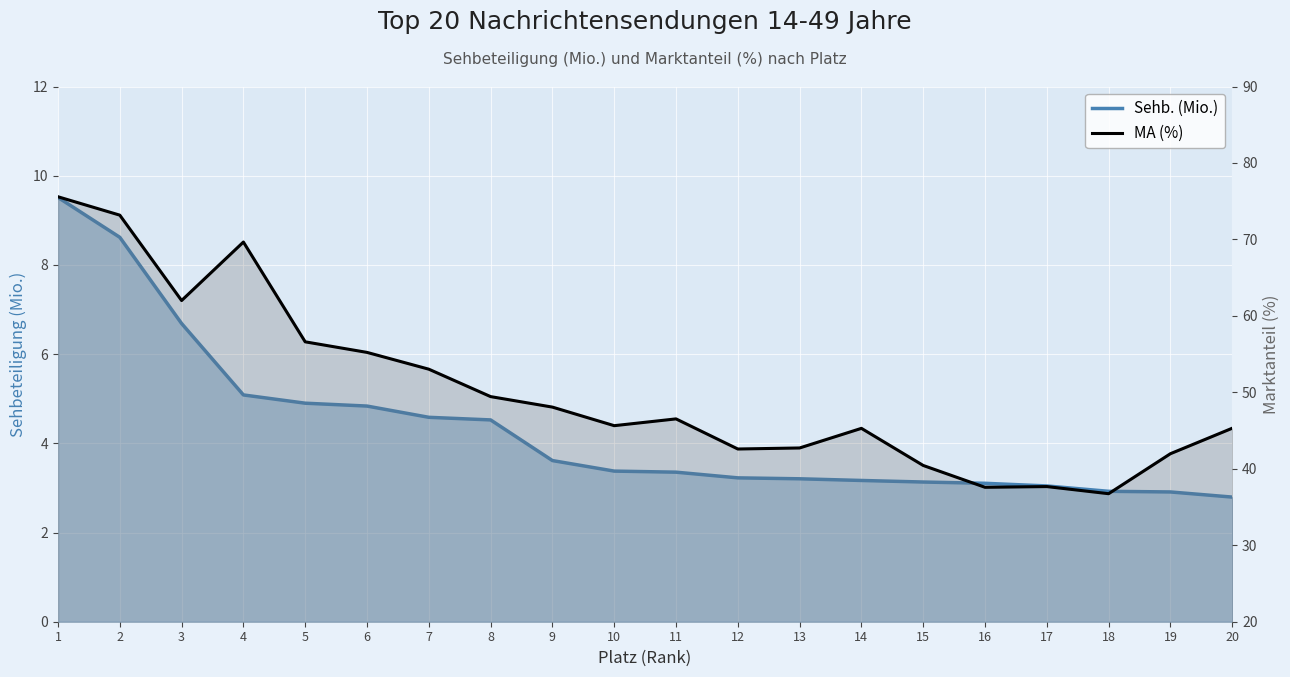

List the labels in order of MA (%) value, smallest first.

18, 16, 17, 15, 19, 12, 13, 14, 20, 10, 11, 9, 8, 7, 6, 5, 3, 4, 2, 1